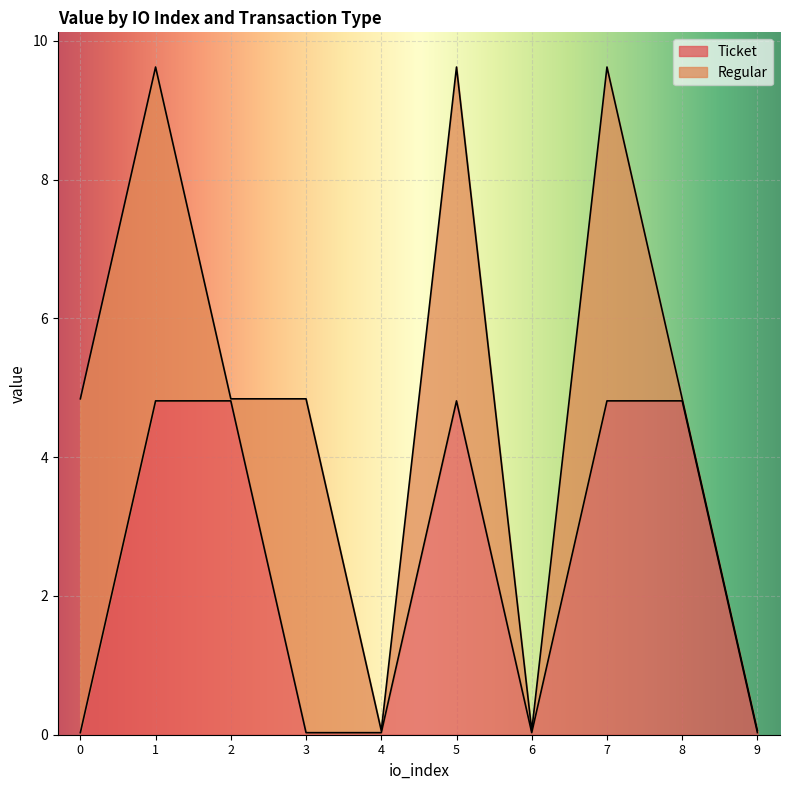

What is the difference between the second highest and minimum values?

4.8